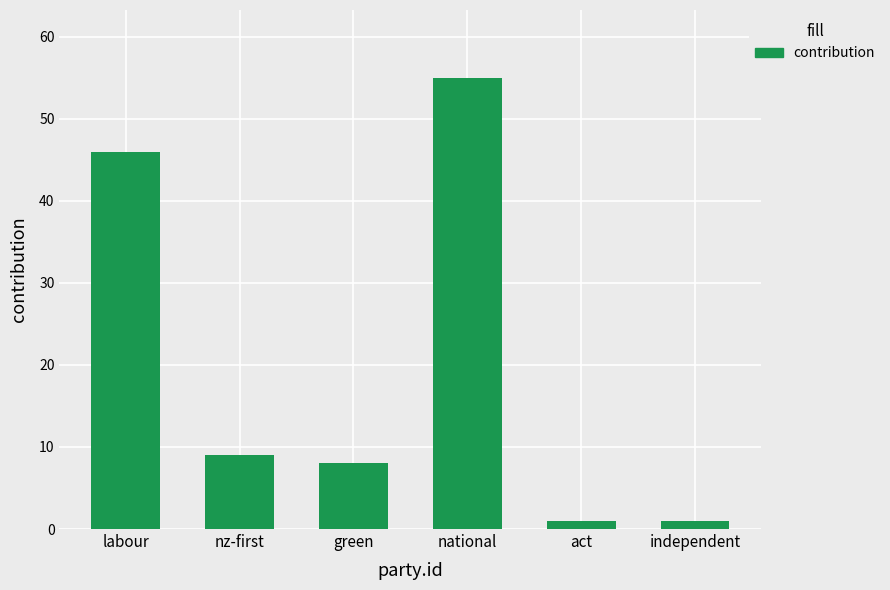

What is the change in value from nz-first to act?

-8